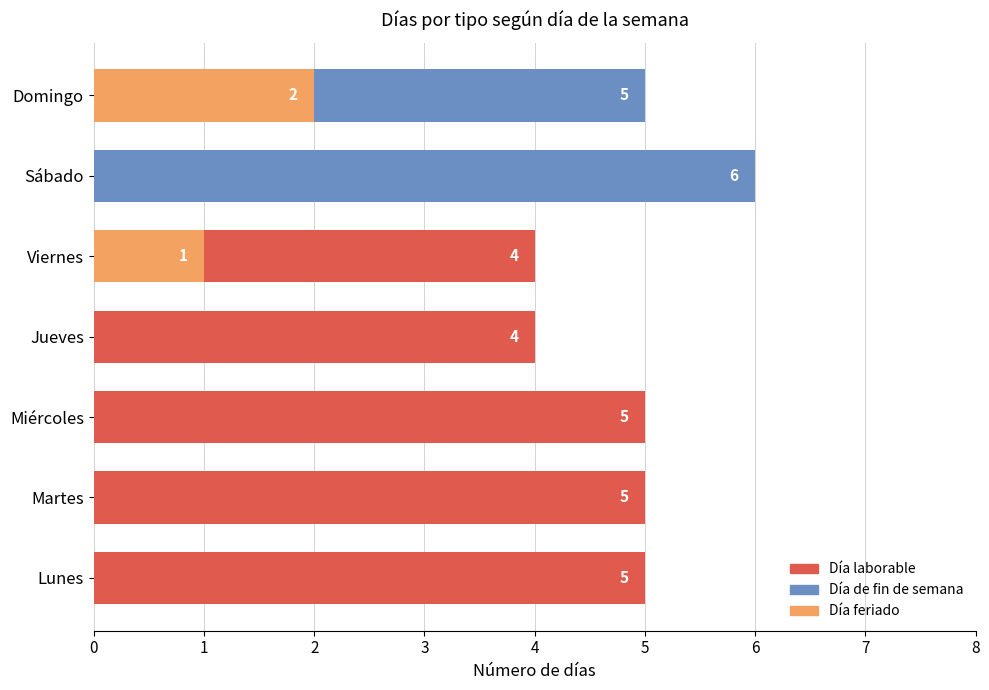

What is the difference between the highest and lowest values at Martes?

5